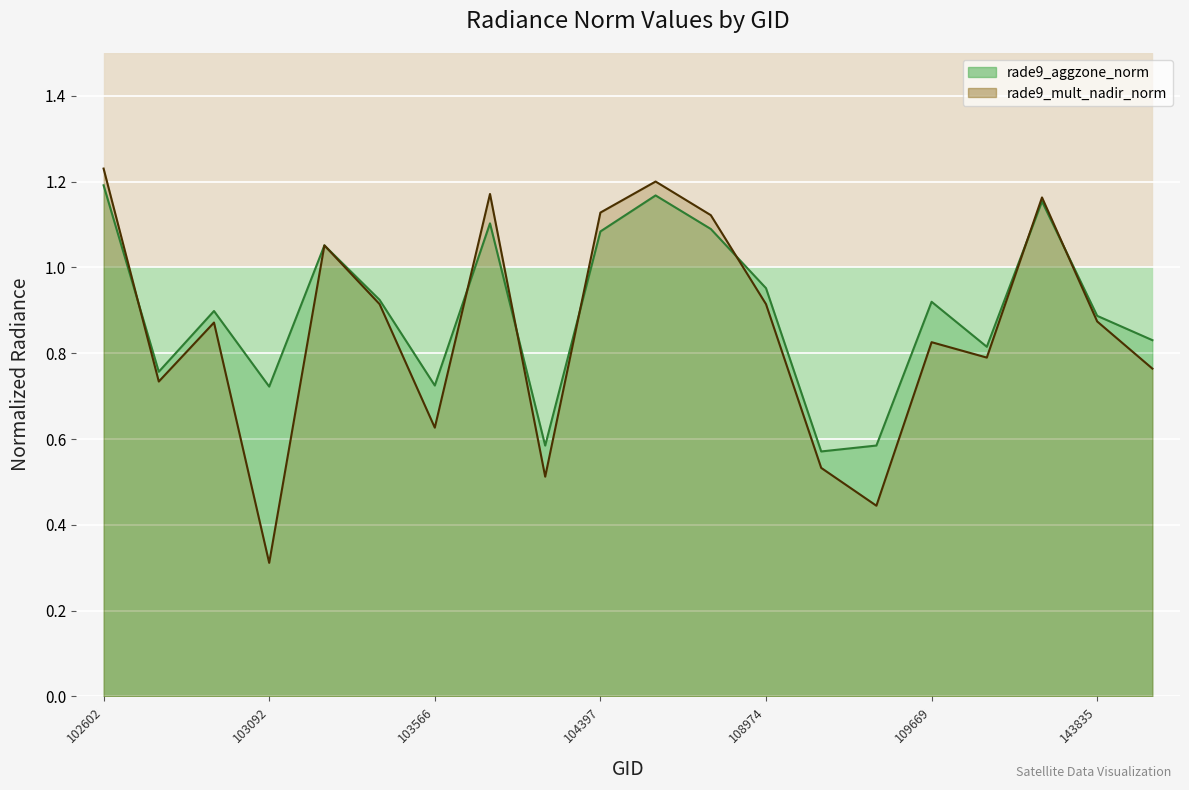

After their last crossing, which series has the higher values: rade9_aggzone_norm or rade9_mult_nadir_norm?

rade9_aggzone_norm